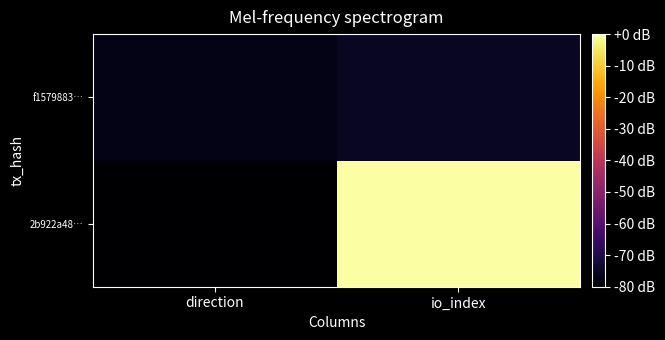

List the series in order of their peak value, lowest first.

f1579883…, 2b922a48…